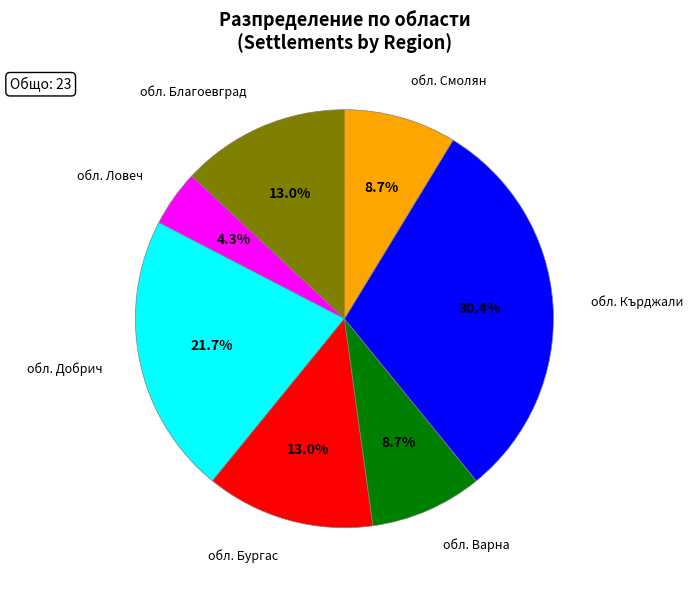

What percentage is NOT represented by обл. Ловеч?

95.7%